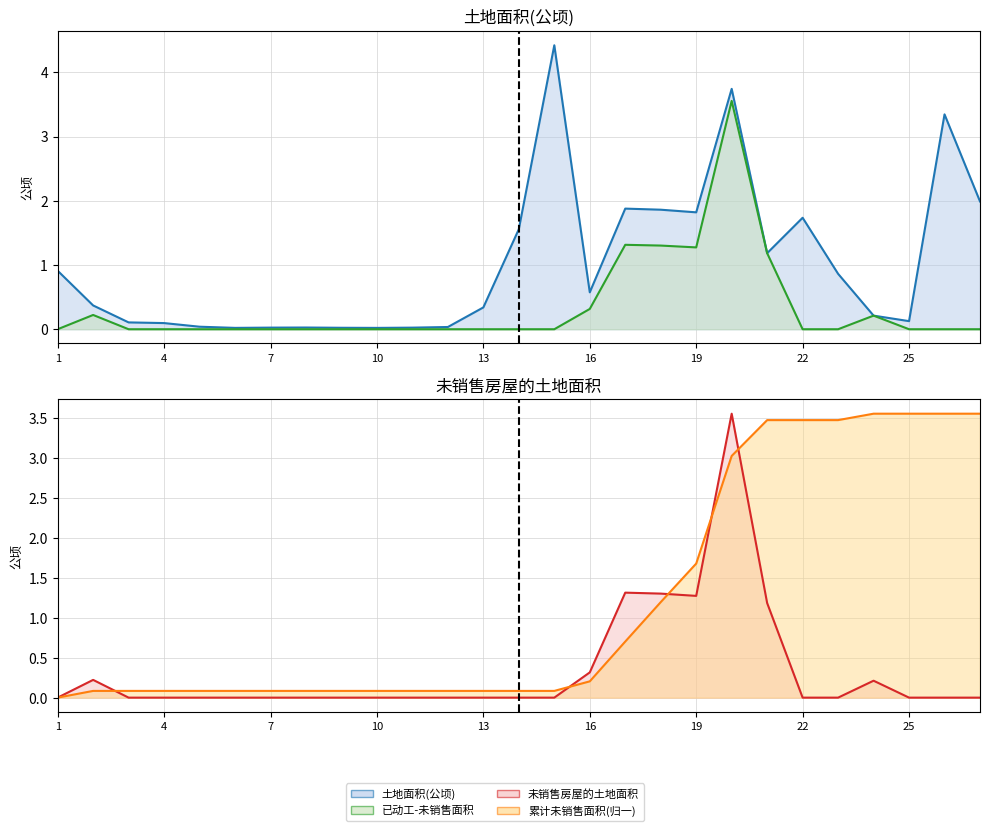

What is the approximate value of 累计未销售面积(归一) at 13?

0.1